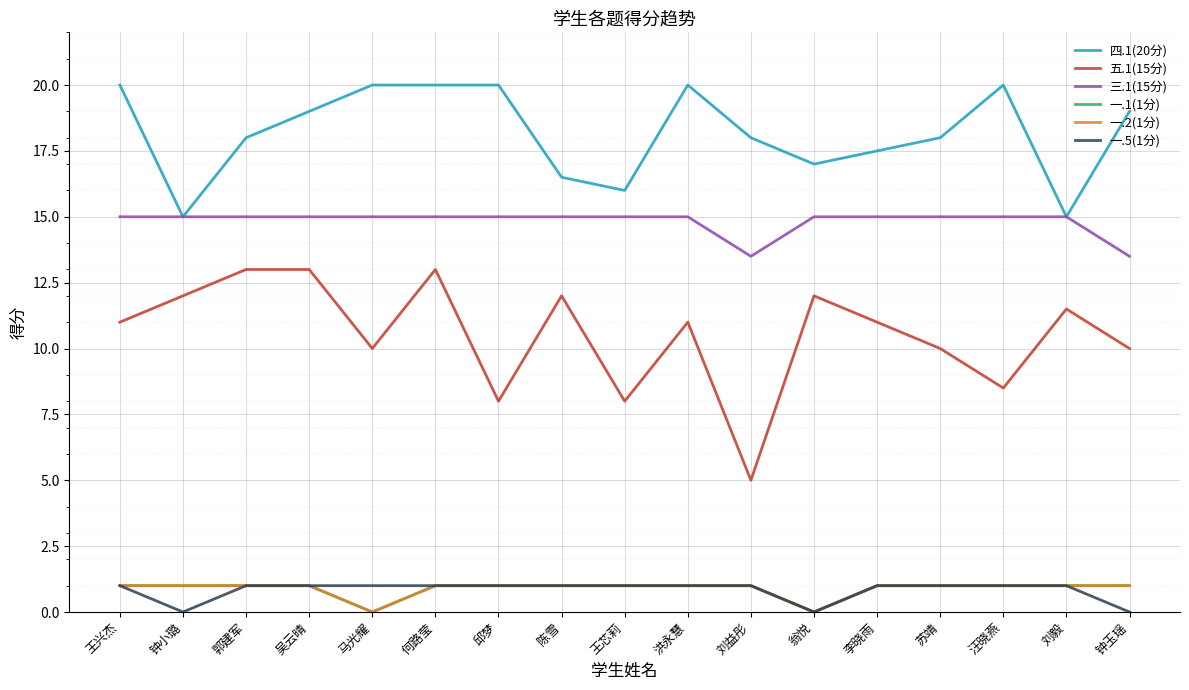

Does the chart have visible grid lines?

Yes